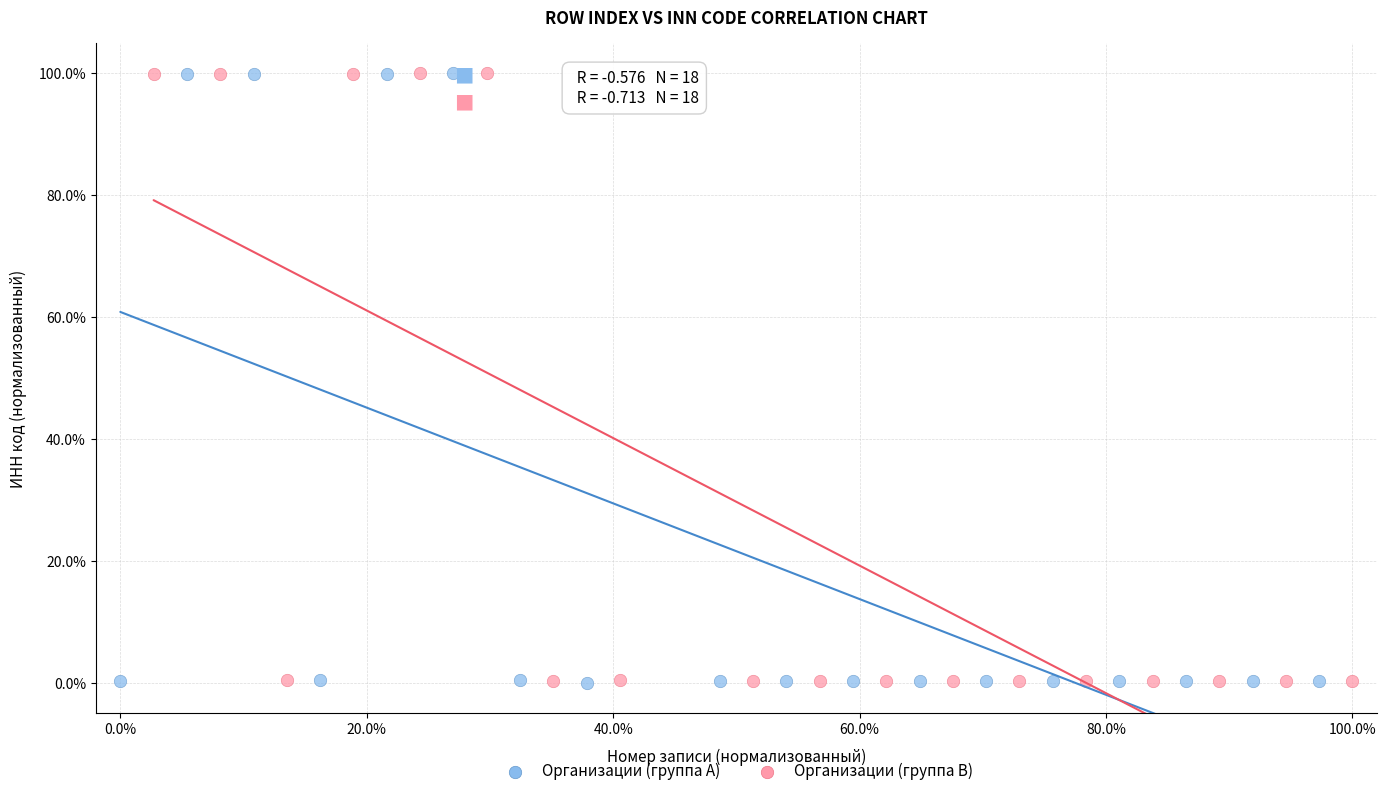

What are all the series names shown in the legend?

Организации (группа A), Организации (группа B)